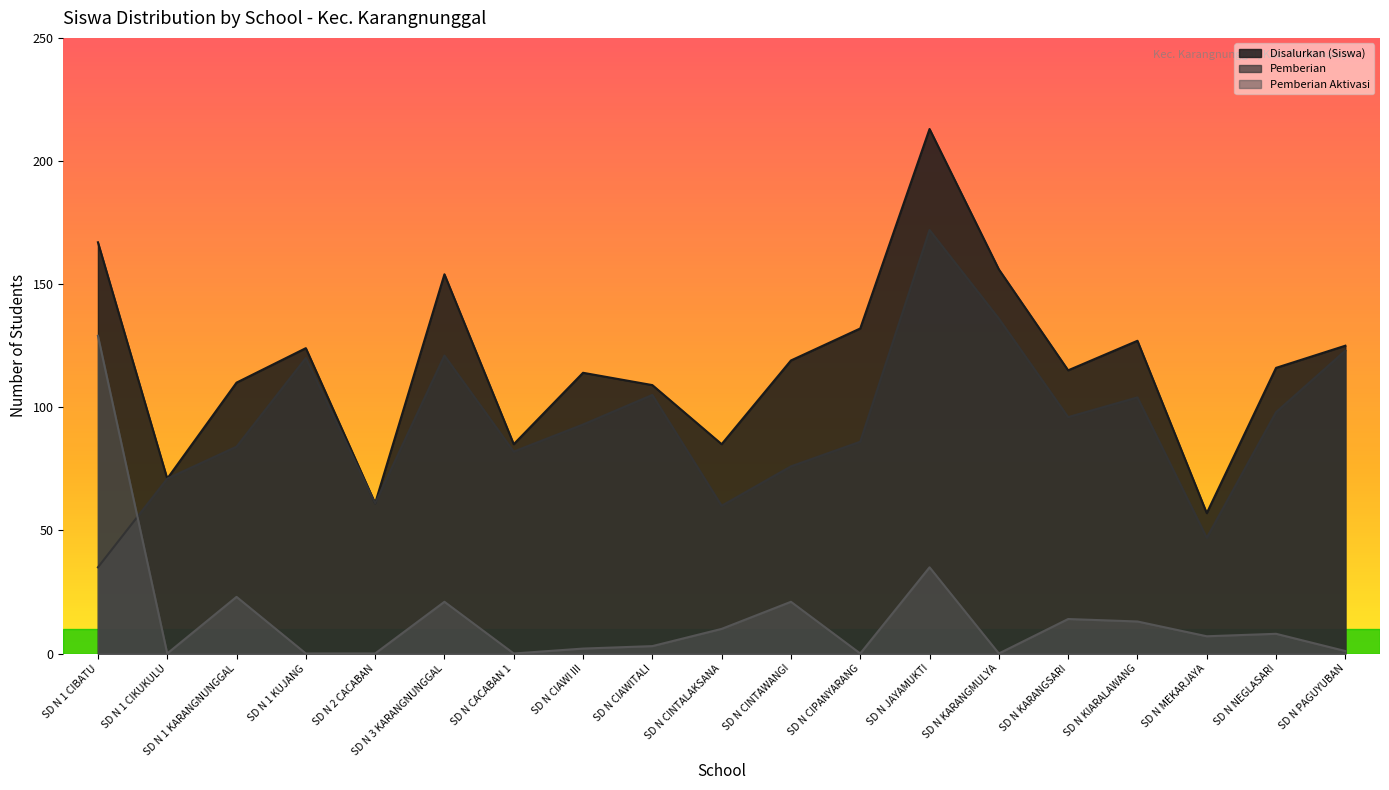

How many lines are shown in the chart?

3